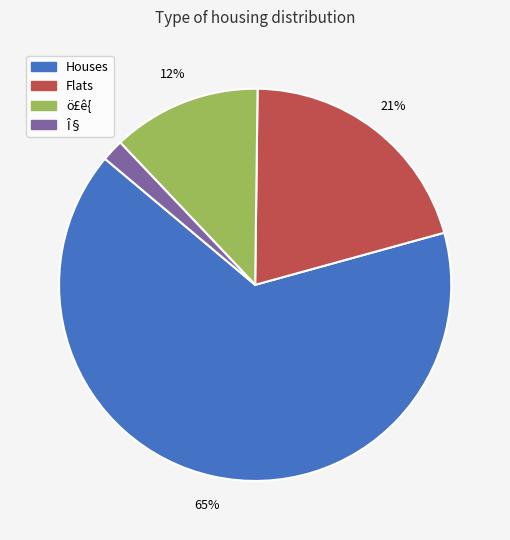

Is it true that Houses is 65% of the pie?

True